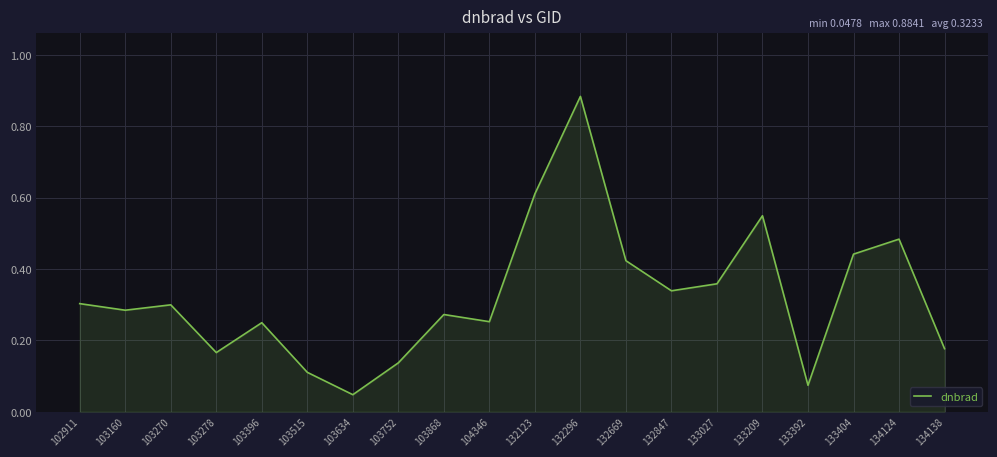

What is the difference between the maximum and minimum values?

0.8